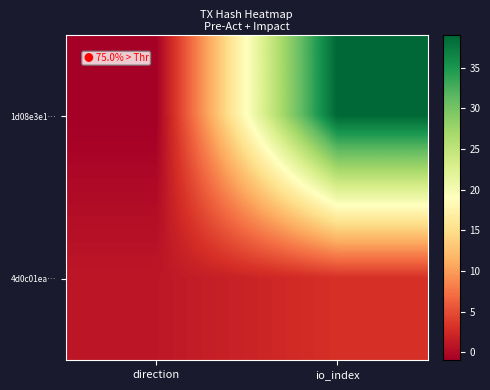

Rank the series by their maximum value, from highest to lowest.

1d08e3e1…, 4d0c01ea…